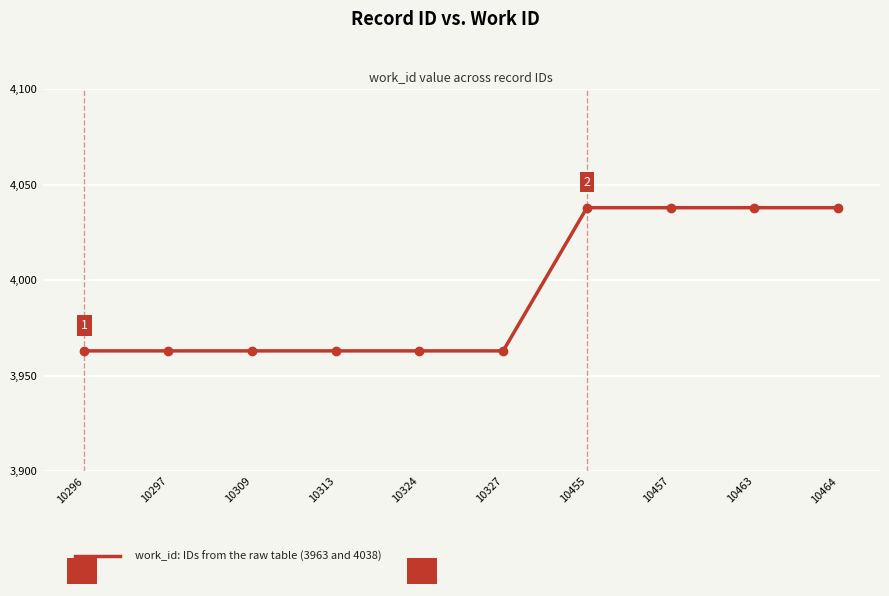

What value does the data have at 10455, to the nearest 5?

4040